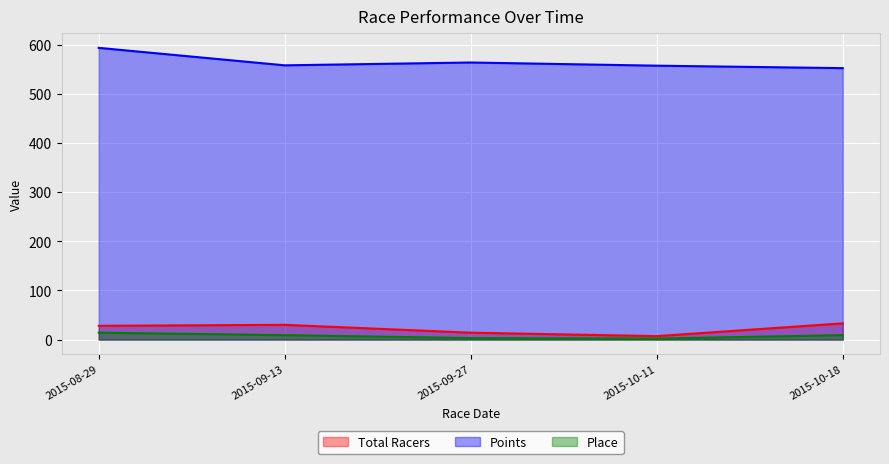

What are all the series names shown in the legend?

Total Racers, Points, Place